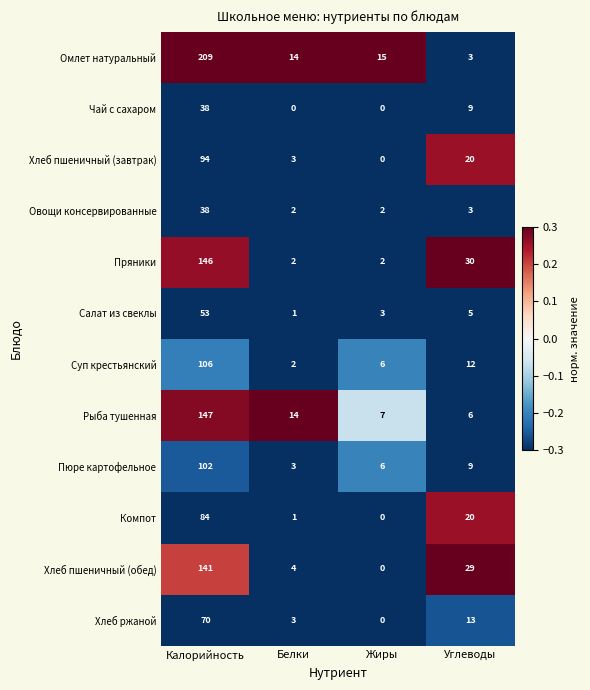

What is the maximum value for Компот?

84